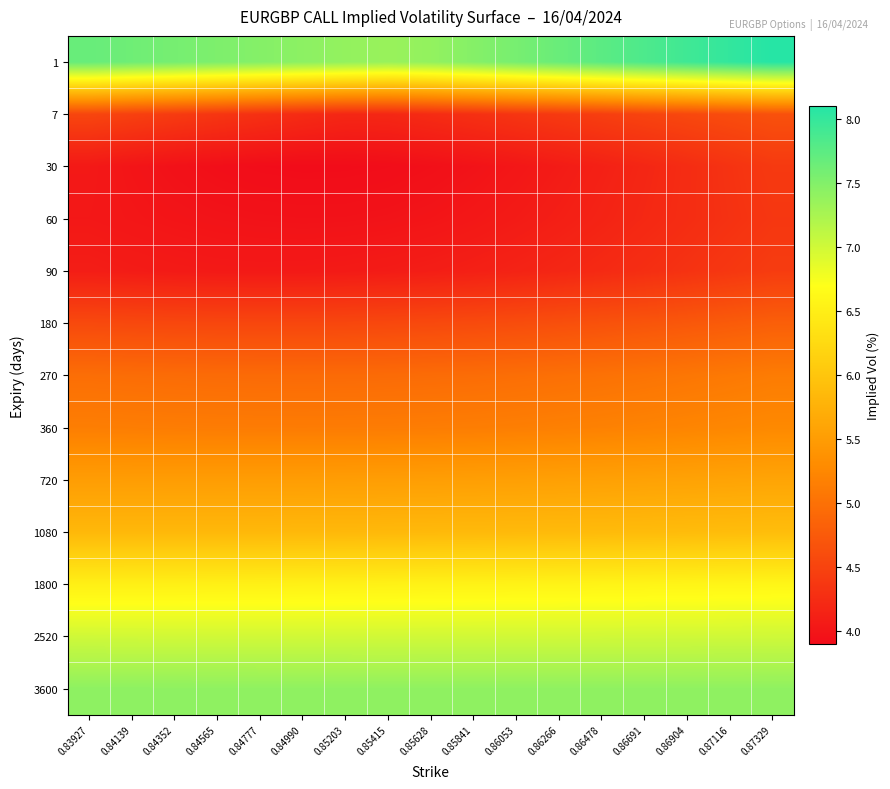

What is the total value across all series at 0.86904?

72.8